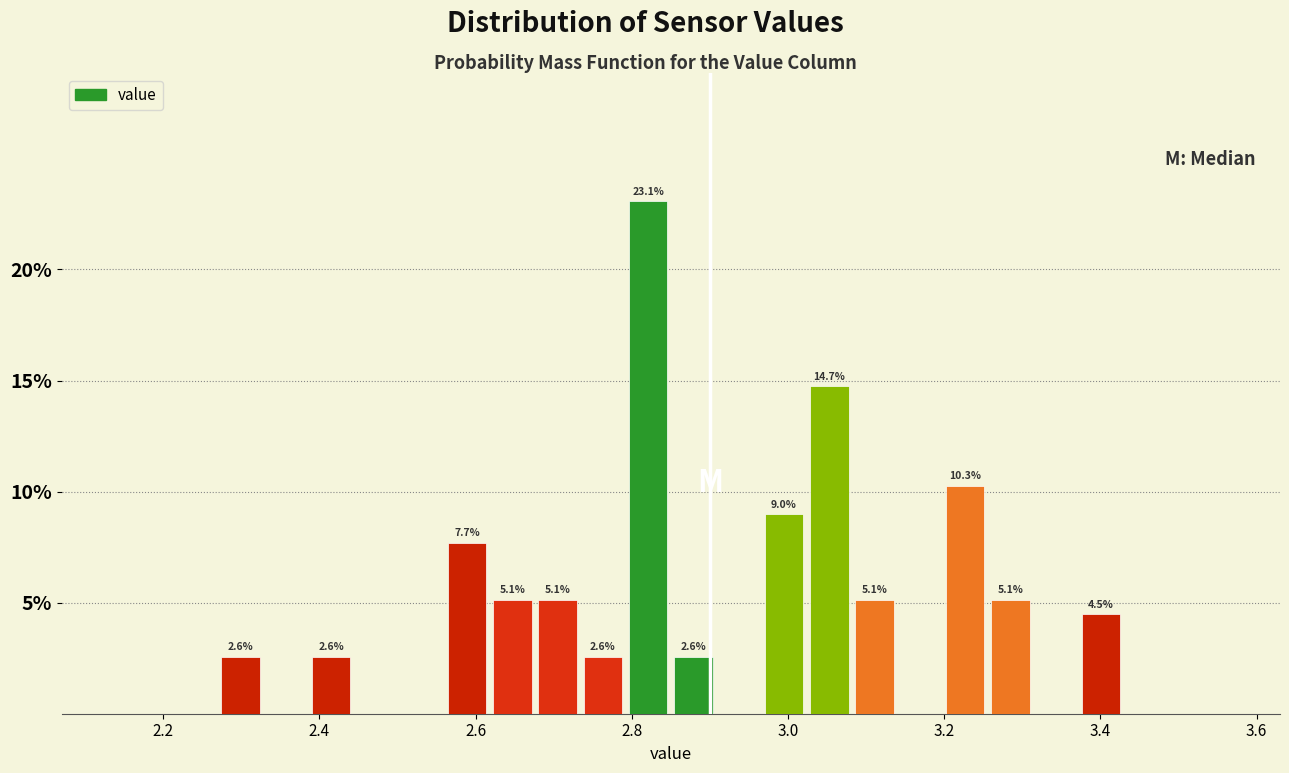

Around what value on the x-axis is the tallest bar? Give the approximate position of its centre, as read against the axis.

2.82